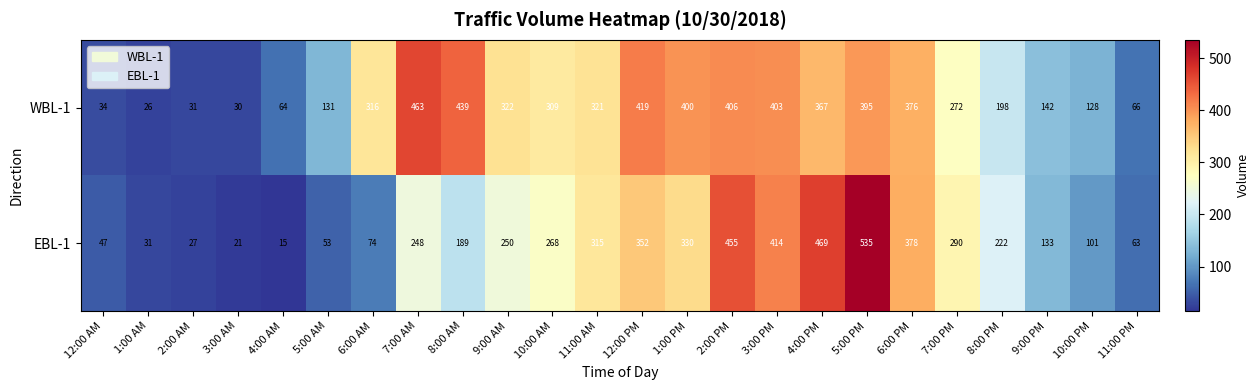

Which category has the lowest value in the WBL-1 series?

1:00 AM